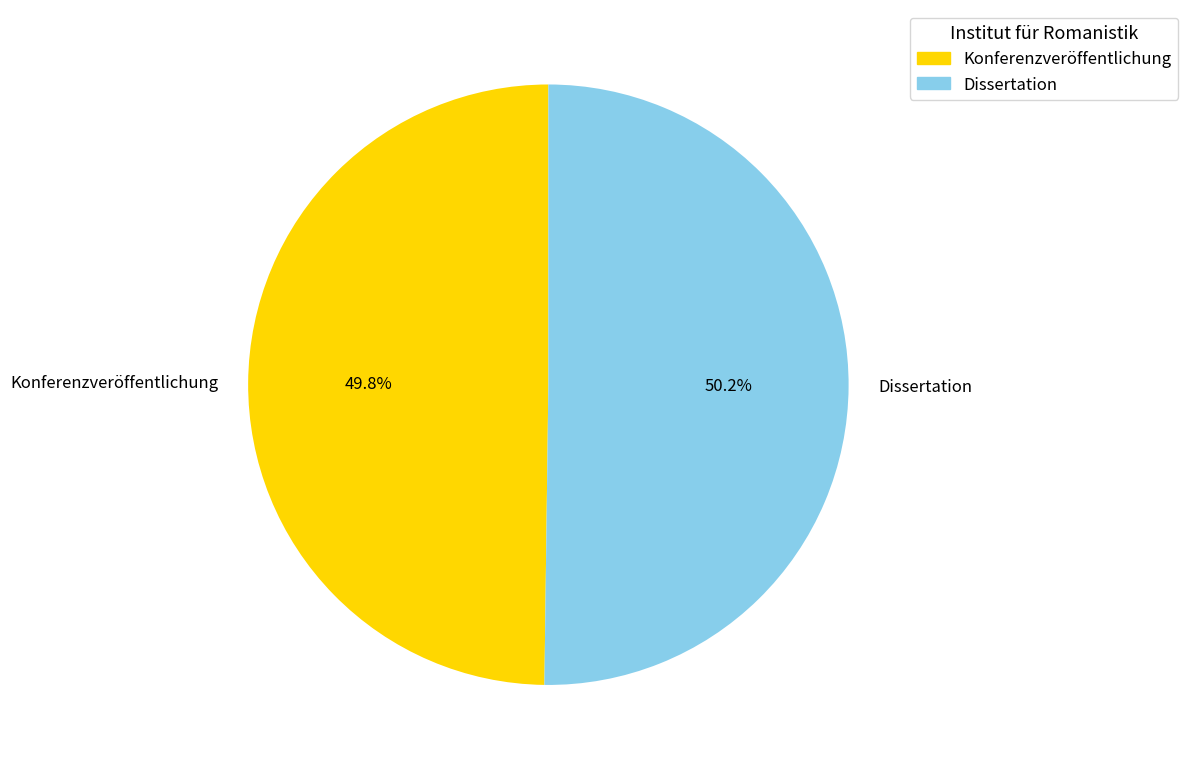

Combined, do Konferenzveröffentlichung and Dissertation account for over 50%?

Yes